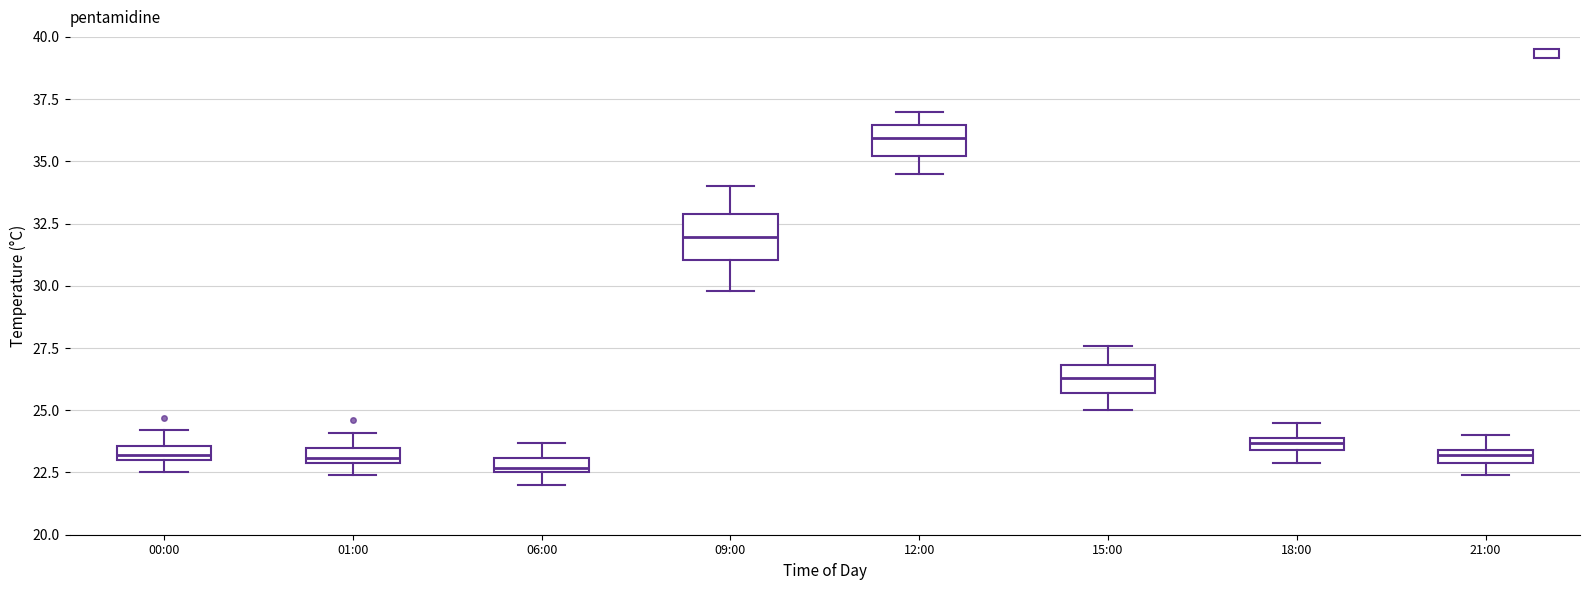

Comparing the boxes themselves (not the whiskers), which one is the tallest?

09:00